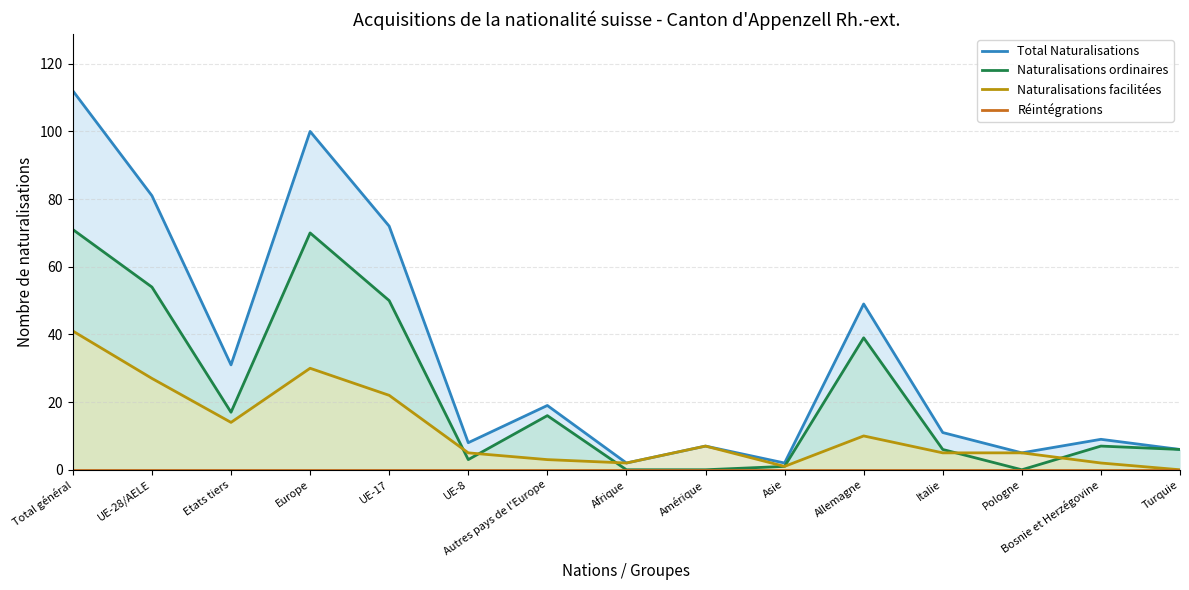

At which label is Naturalisations ordinaires closest to 35?

Allemagne